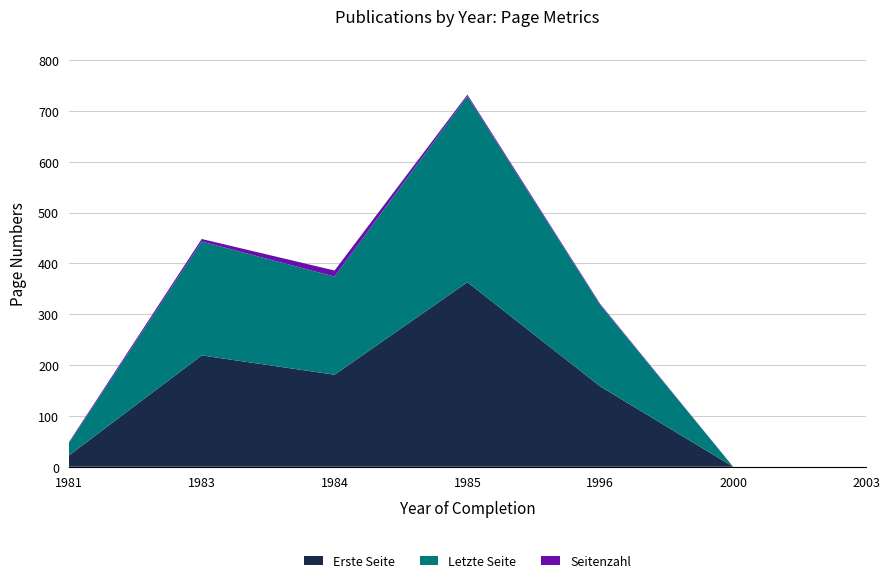

True or false: Erste Seite has a value of 219 at 1983.

True